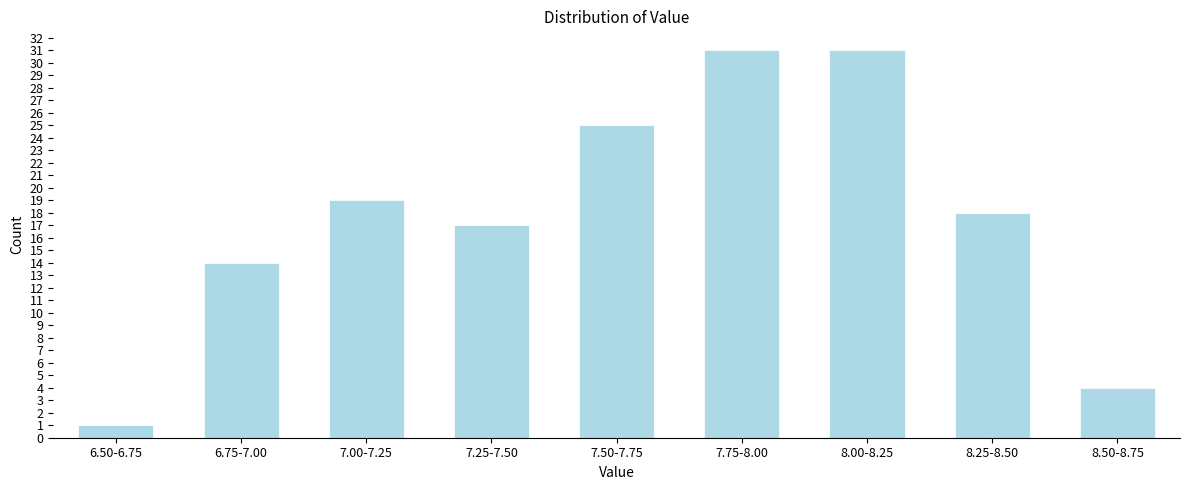

Reading left to right, extract all data points from this chart.

1	14	19	17	25	31	31	18	4